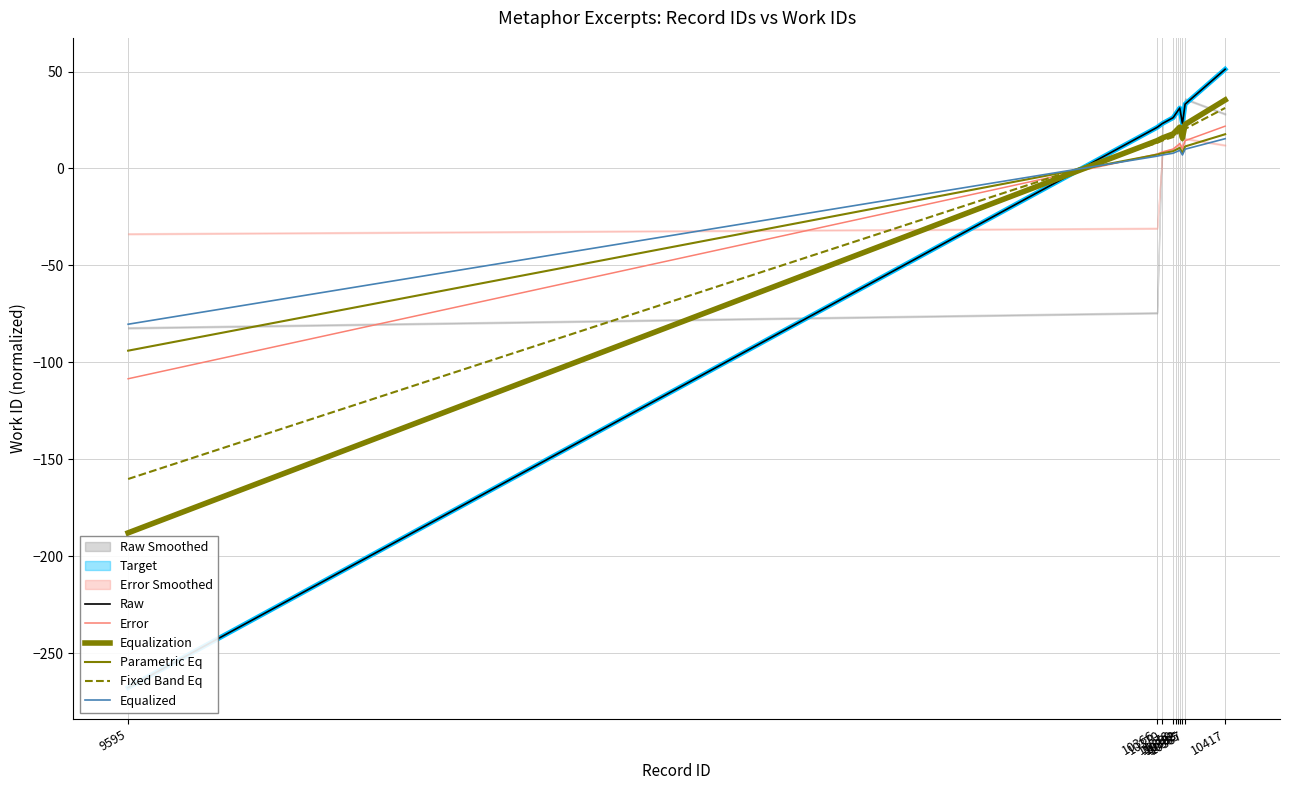

At which category does the chart reach its minimum across all series?

9595